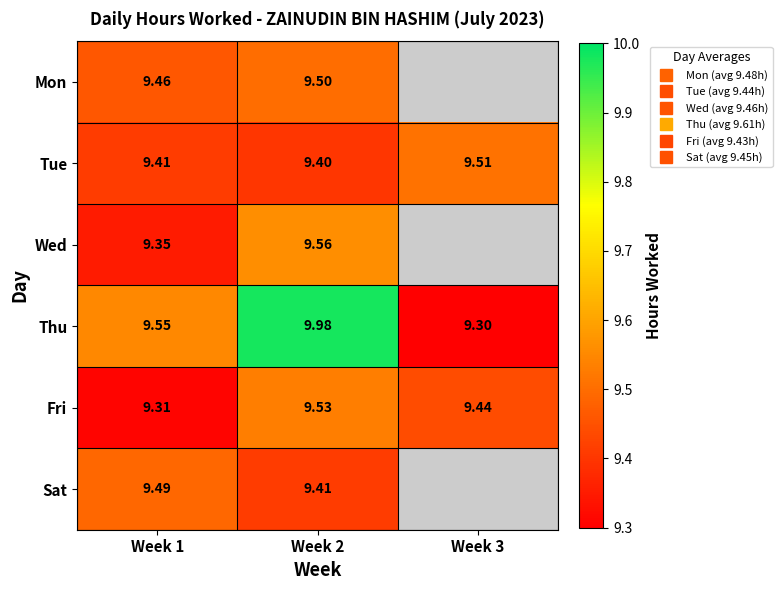

The Thu series shows 10.0 at Week 2. True or false?

True